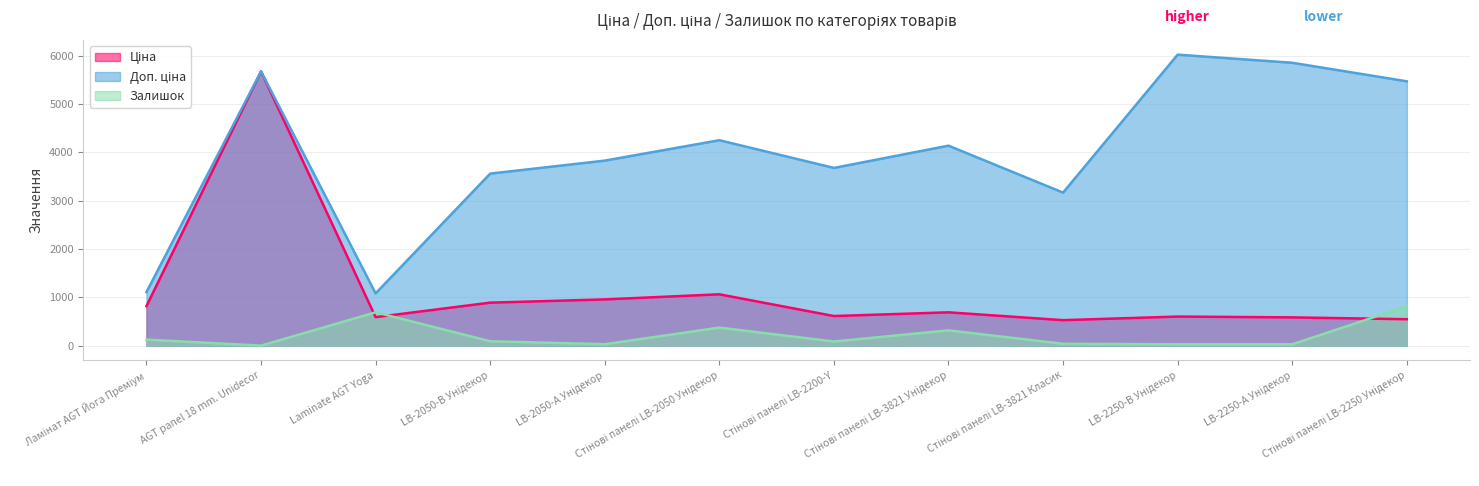

Reading right to left, list all the values displayed in this chart.

Ціна: Стінові панелі LB-2250 Унідекор=546.9	LB-2250-А Унідекор=585.3	LB-2250-В Унідекор=602.1	Стінові панелі LB-3821 Класик=527.7	Стінові панелі LB-3821 Унідекор=689.6	Стінові панелі LB-2200-Y=612.9	Стінові панелі LB-2050 Унідекор=1062.6	LB-2050-А Унідекор=957.1	LB-2050-В Унідекор=889.9	Laminate AGT Yoga=589.9	AGT panel 18 mm. Unidecor=5673.8	Ламінат AGT Йога Преміум=818.5
Доп. ціна: Стінові панелі LB-2250 Унідекор=5469.1	LB-2250-А Унідекор=5852.9	LB-2250-В Унідекор=6020.8	Стінові панелі LB-3821 Класик=3166.3	Стінові панелі LB-3821 Унідекор=4137.8	Стінові панелі LB-2200-Y=3677.2	Стінові панелі LB-2050 Унідекор=4250.5	LB-2050-А Унідекор=3828.4	LB-2050-В Унідекор=3559.7	Laminate AGT Yoga=1081.7	AGT panel 18 mm. Unidecor=5673.8	Ламінат AGT Йога Преміум=1109.2
Залишок: Стінові панелі LB-2250 Унідекор=814.0	LB-2250-А Унідекор=29.0	LB-2250-В Унідекор=29.0	Стінові панелі LB-3821 Класик=39.0	Стінові панелі LB-3821 Унідекор=317.0	Стінові панелі LB-2200-Y=86.0	Стінові панелі LB-2050 Унідекор=374.0	LB-2050-А Унідекор=30.0	LB-2050-В Унідекор=91.0	Laminate AGT Yoga=690.0	AGT panel 18 mm. Unidecor=1.0	Ламінат AGT Йога Преміум=125.0